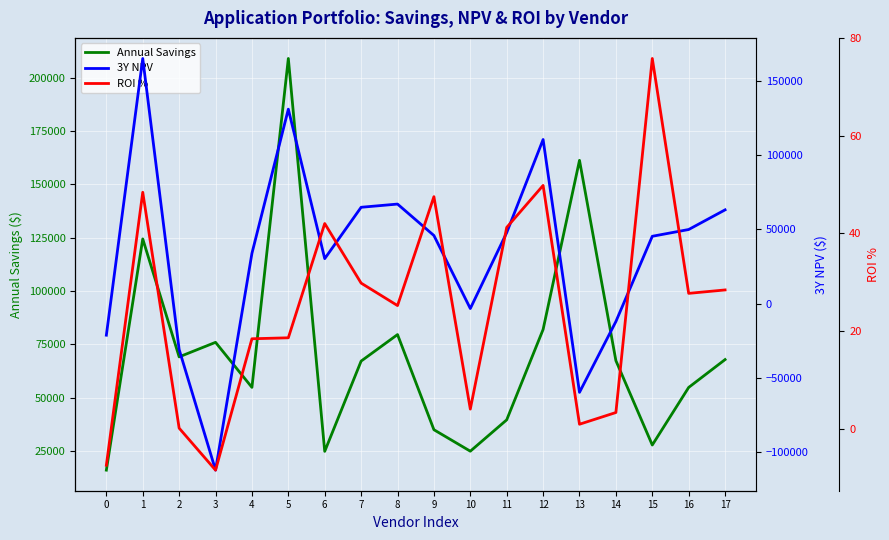

Which has a higher value, 1 or 6?

1